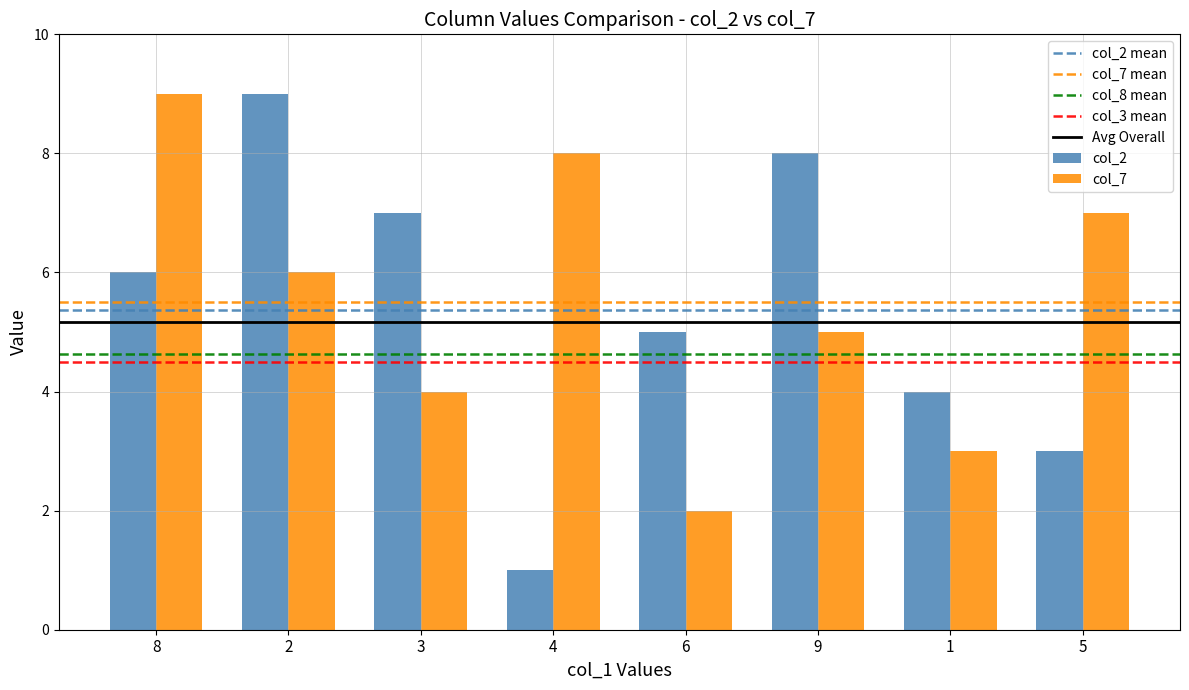

Which series has the widest spread of values?

col_2